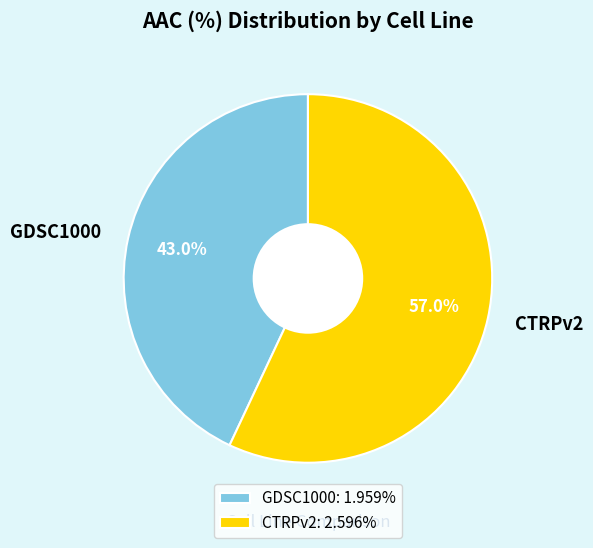

How many slices are in this pie chart?

2